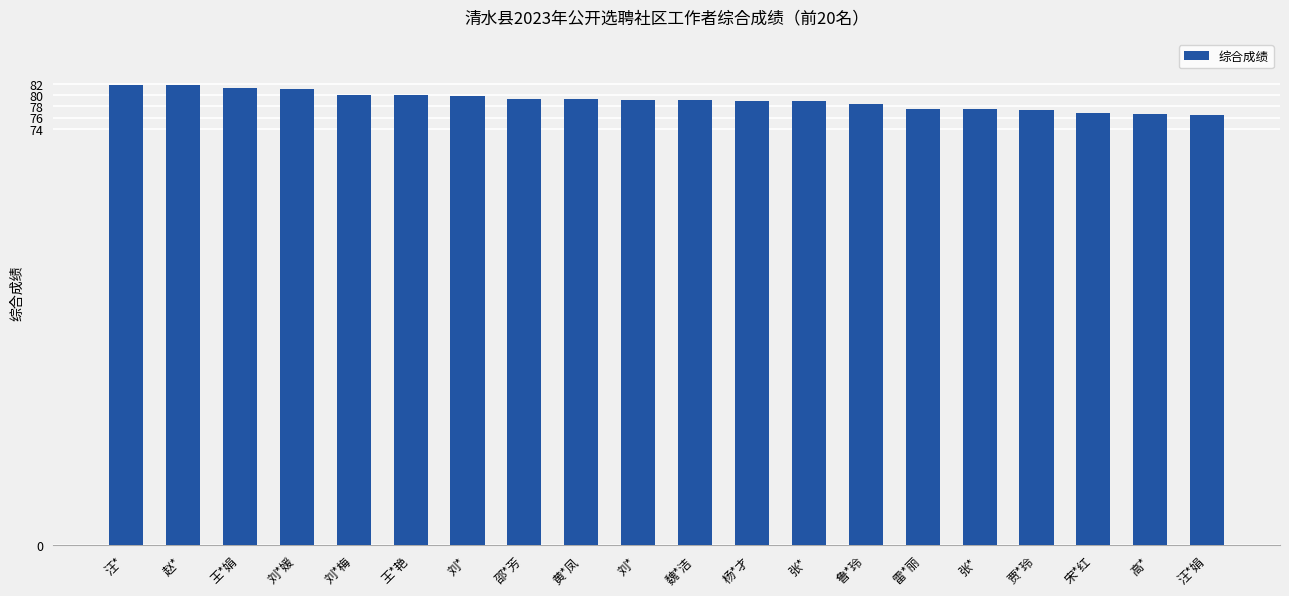

What is the label of the 12th bar from the right?

黄*凤